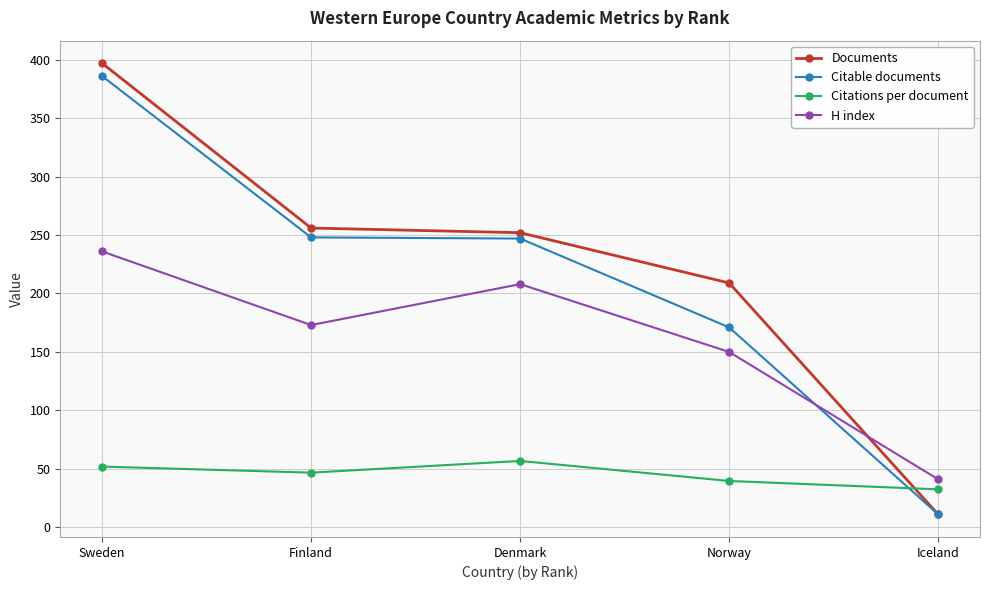

What is the total value across all series at Norway?

569.6